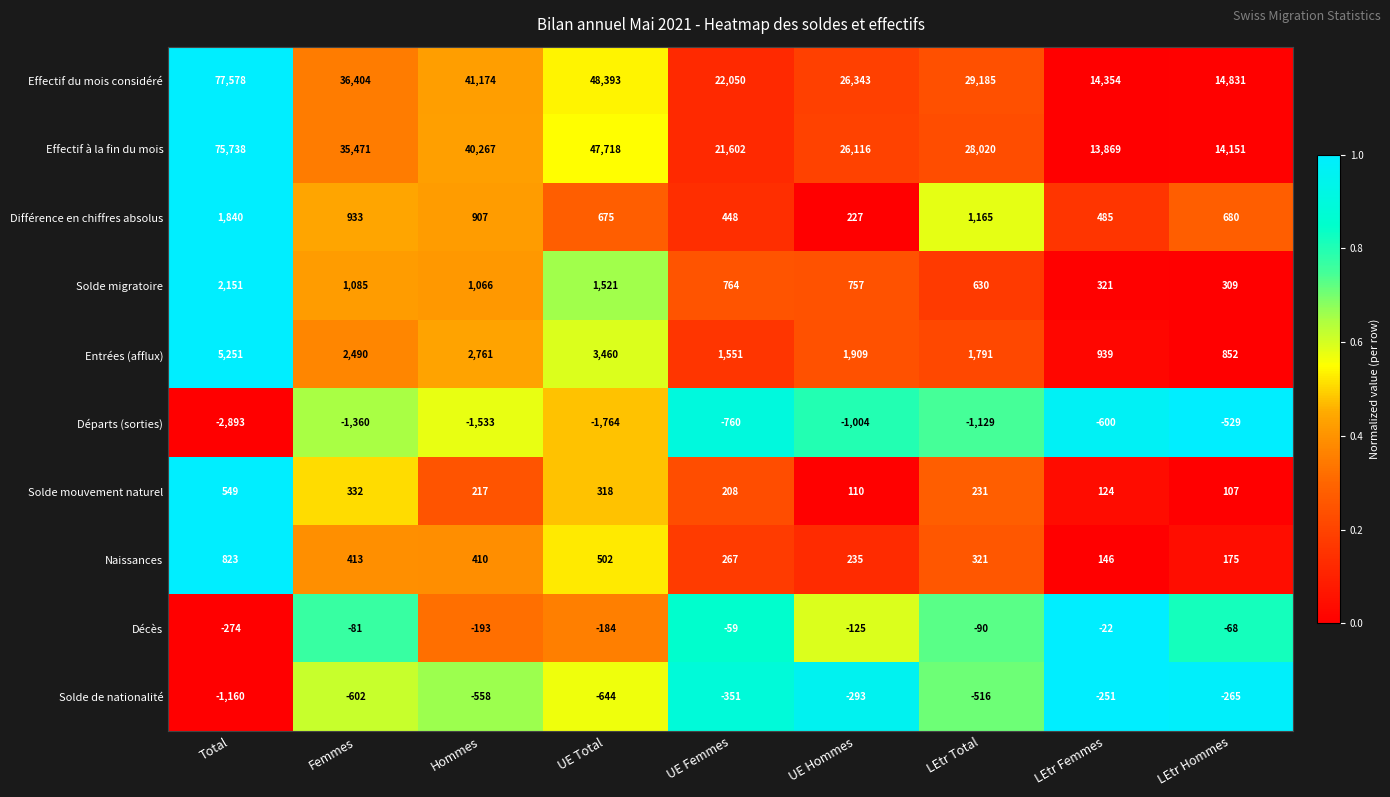

Count the number of categories in the chart.

9